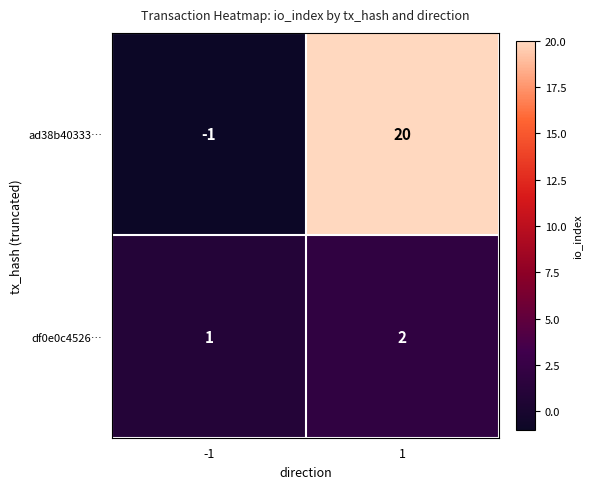

What is the sum of the df0e0c4526… values at 1 and -1?

3